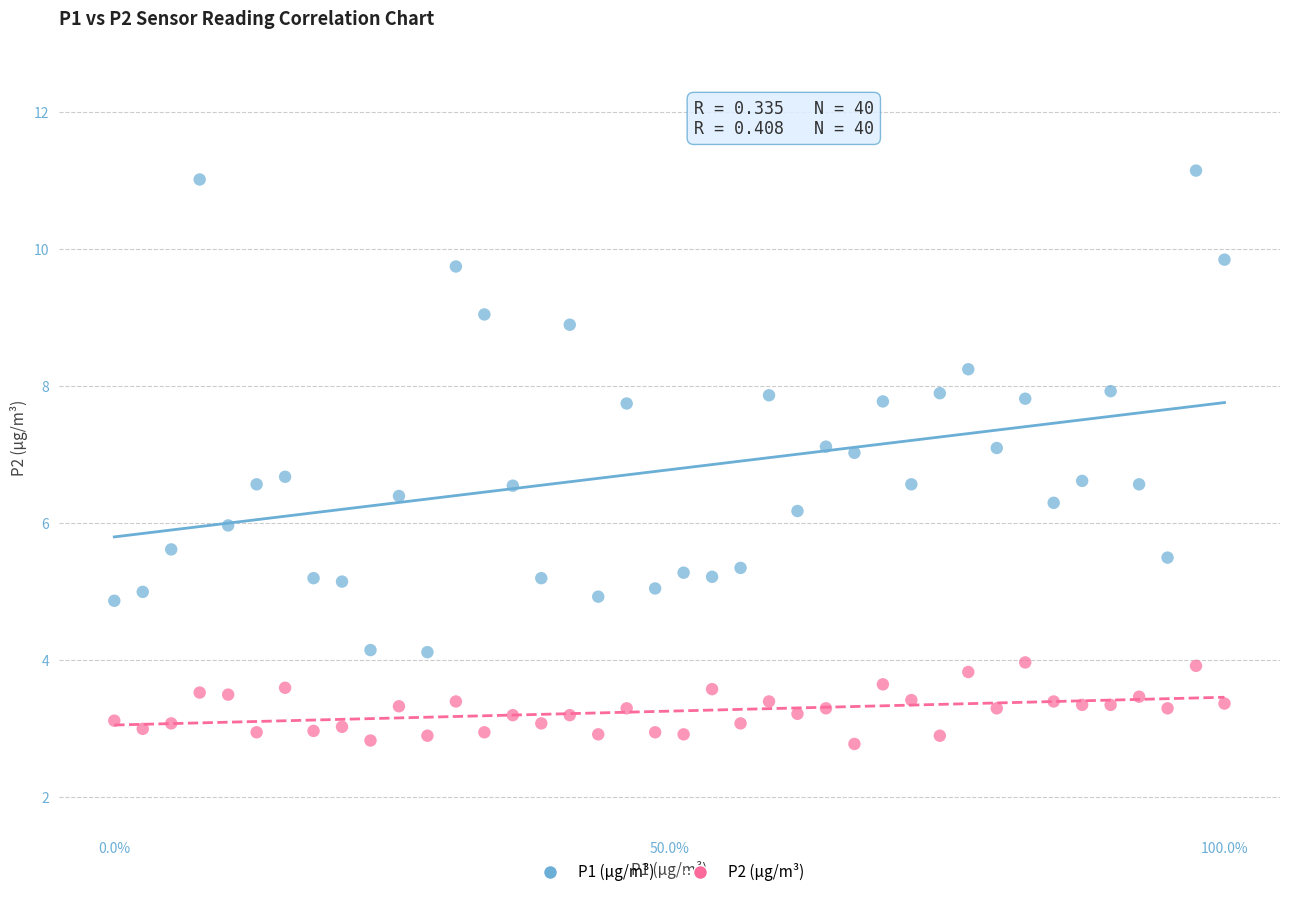

Which series reaches the minimum Y coordinate?

P2 (µg/m³)